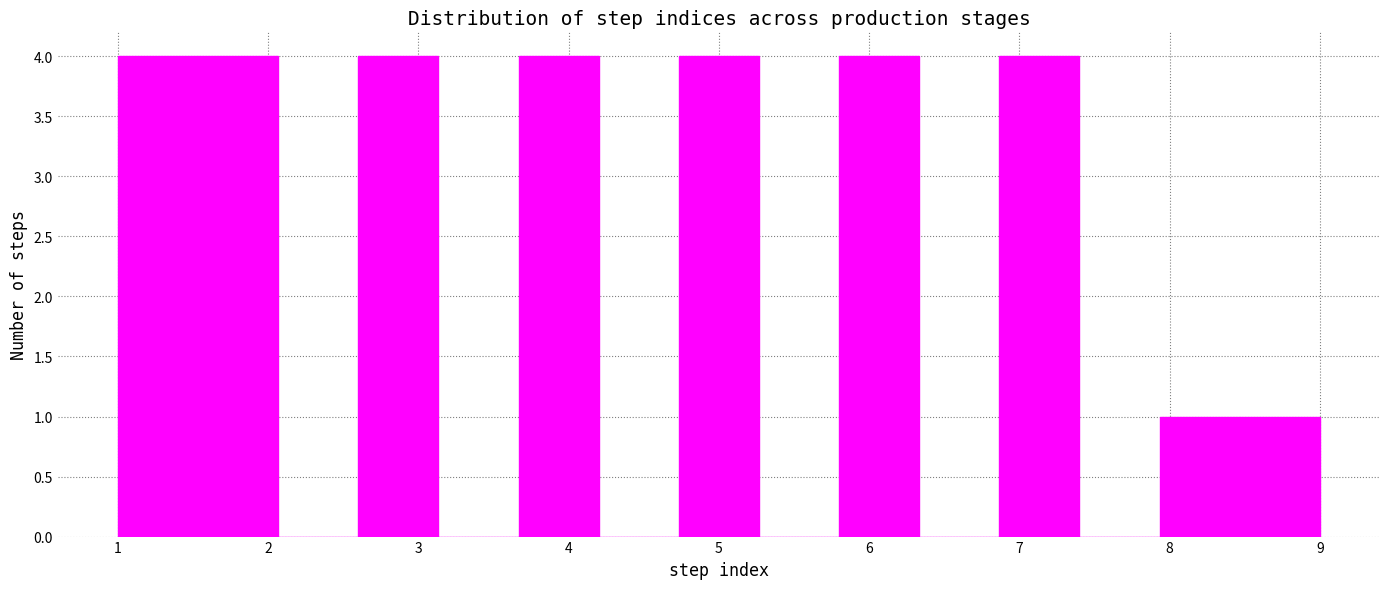

How tall is the bar that spans 5.8 to 6.3 on the x-axis? Neither the bar edges nor the heights are printed on the chart, so give them approximately, as read against the axes.

4